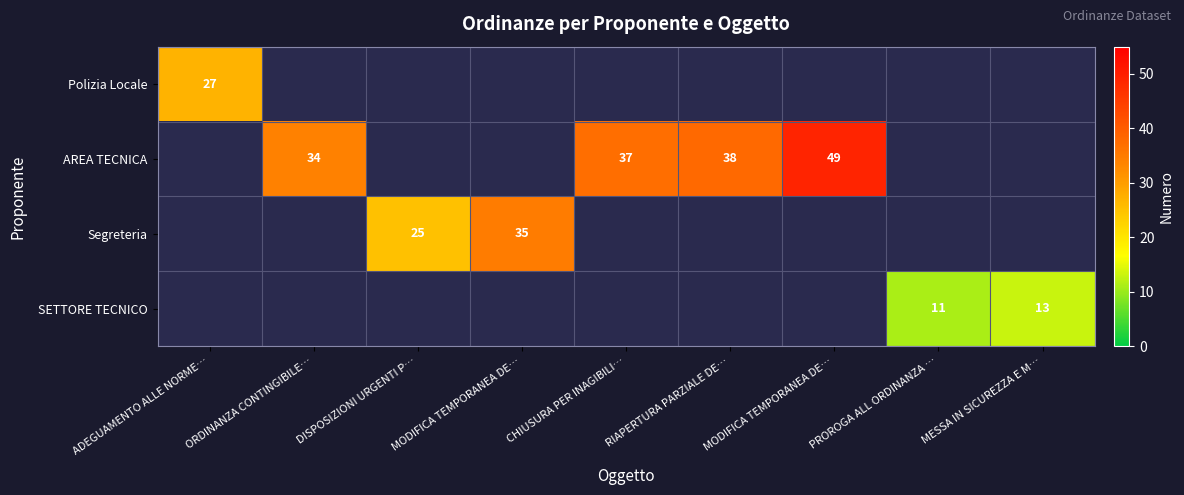

How many data points does each series have?

9